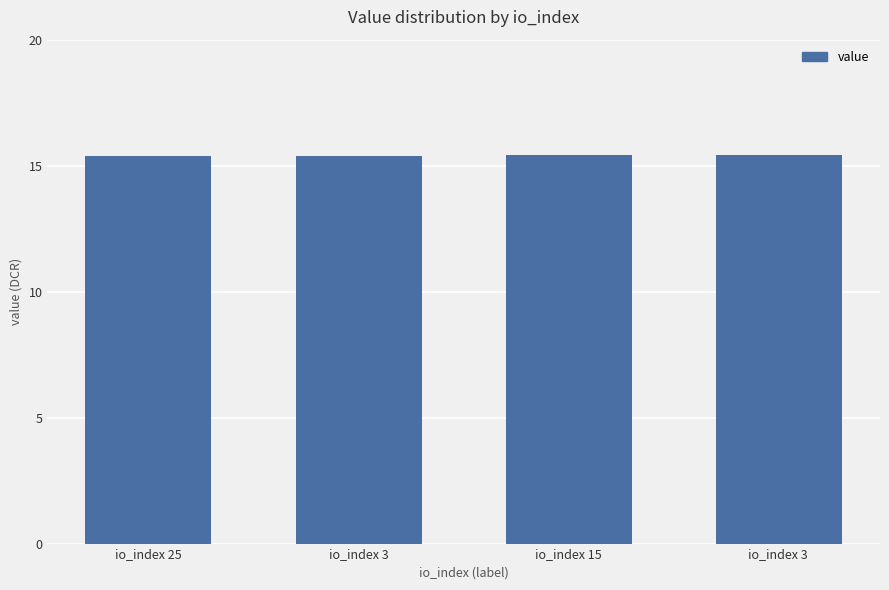

What is the label of the 4th bar from the left?

io_index 3 